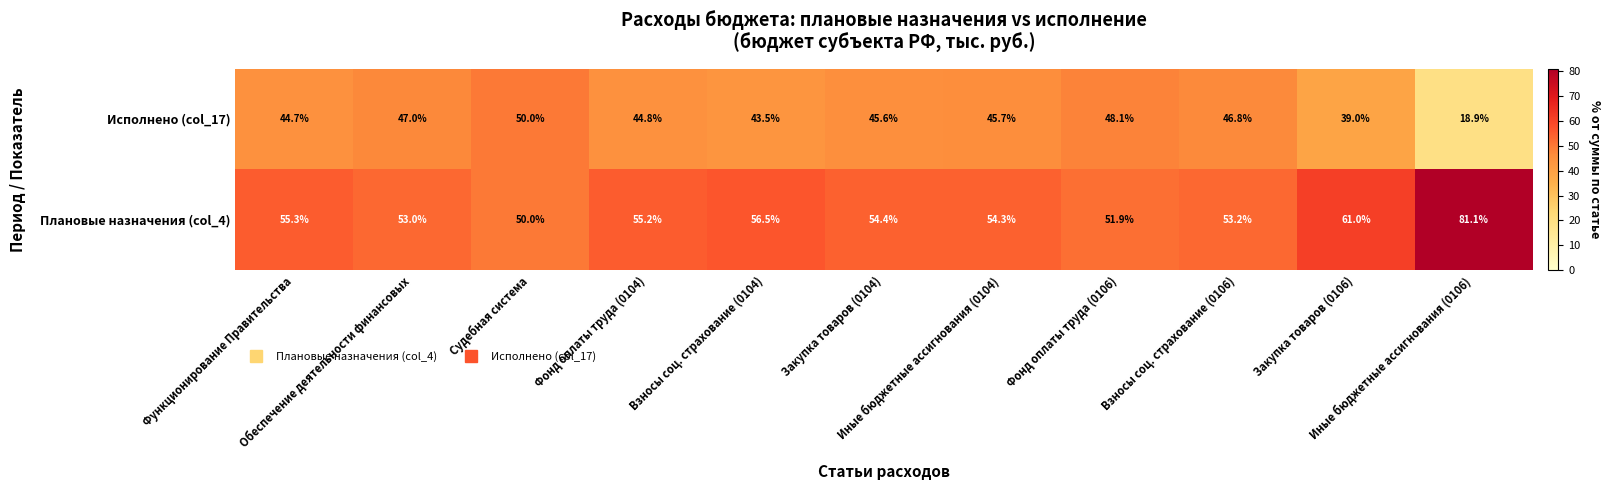

List the series in order of their peak value, highest first.

Плановые назначения (col_4), Исполнено (col_17)